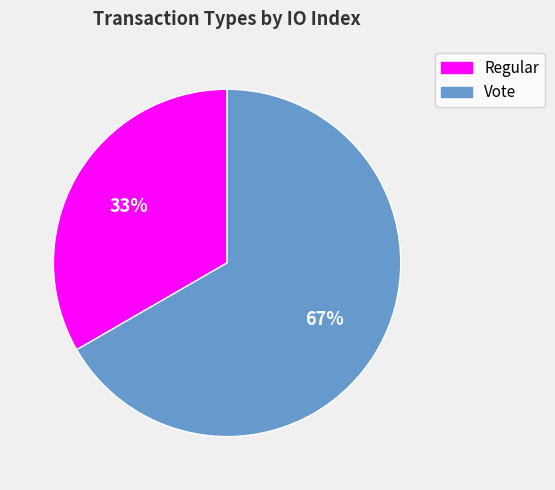

Does any single category account for the majority?

Yes